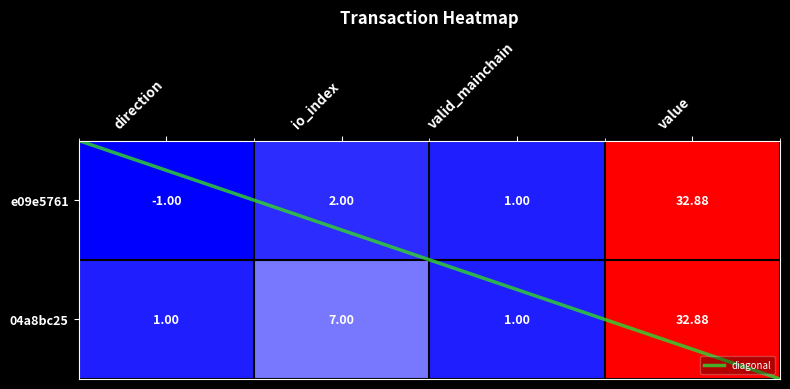

Which has a higher value, direction or value?

value